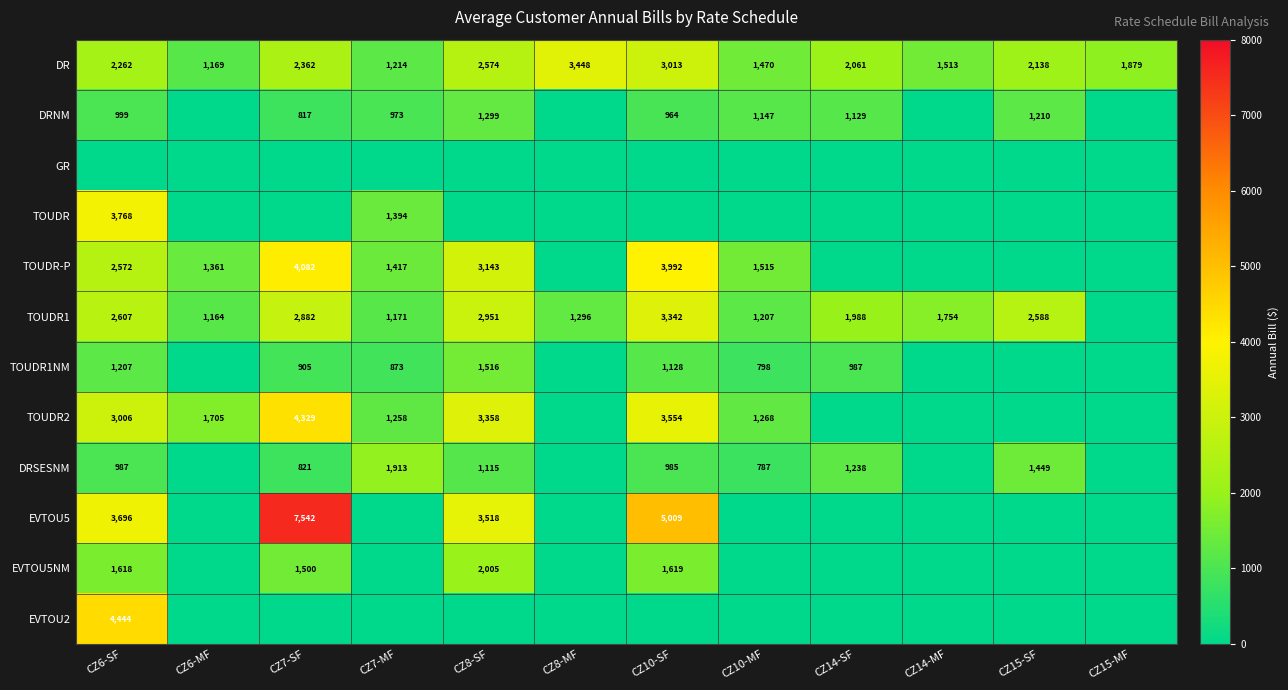

Where is DR nearest to the value 2308?

CZ6-SF